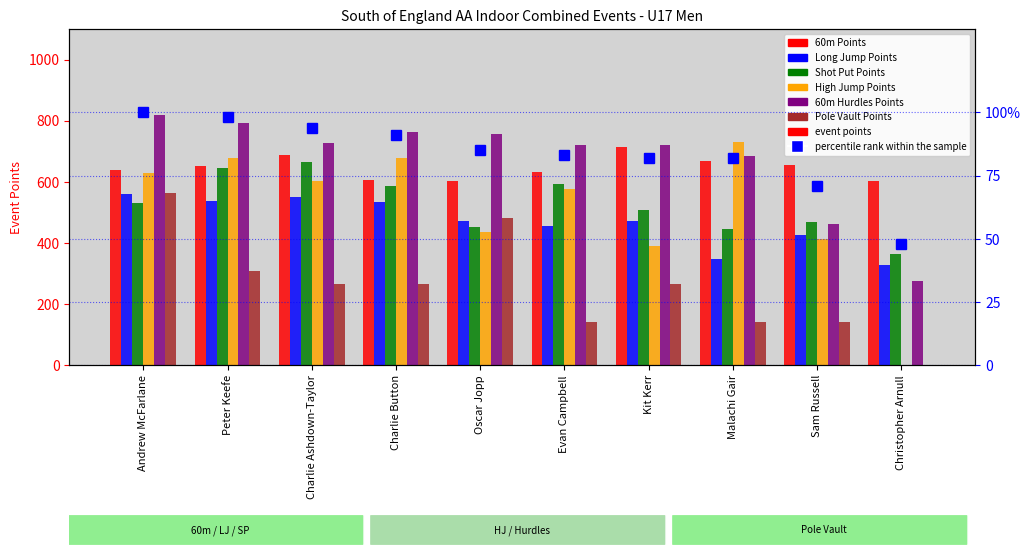

What is the difference between the maximum and second lowest values in the 60m Points series?

112